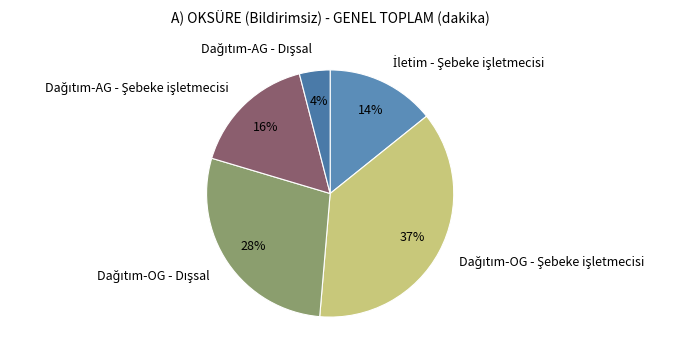

Count the number of slices in the pie.

5